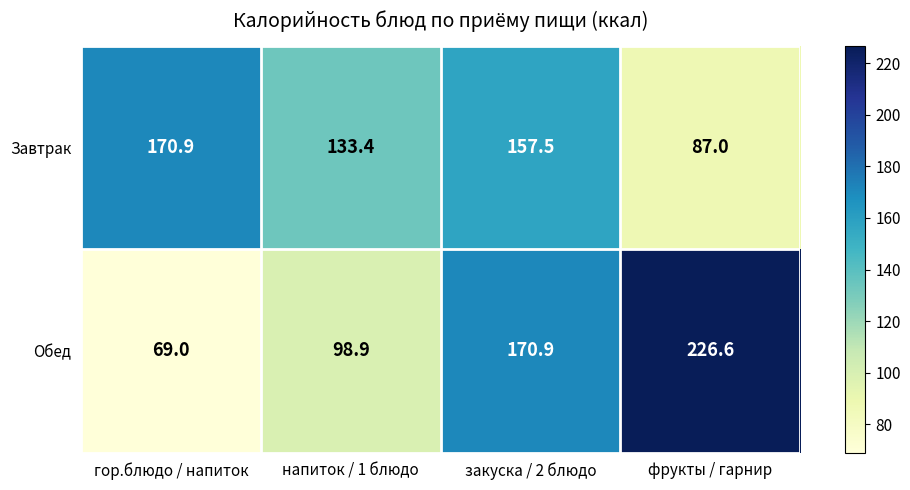

Reading left to right, what are all the values shown in this chart?

Завтрак: гор.блюдо / напиток=170.9	напиток / 1 блюдо=133.4	закуска / 2 блюдо=157.5	фрукты / гарнир=87.0
Обед: гор.блюдо / напиток=69.0	напиток / 1 блюдо=98.9	закуска / 2 блюдо=170.9	фрукты / гарнир=226.6